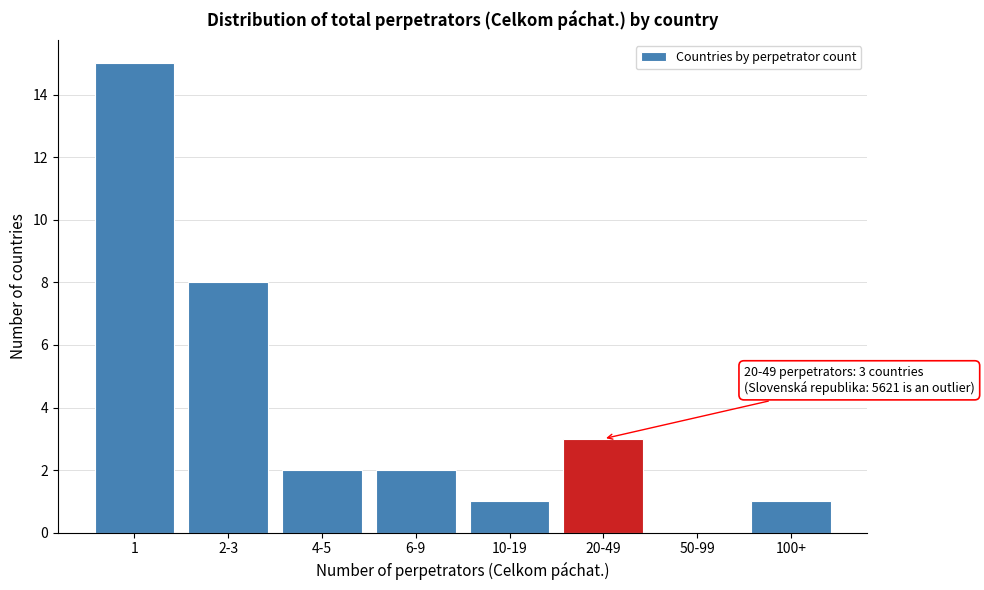

Reading left to right, what are all the values shown in this chart?

1=15	2-3=8	4-5=2	6-9=2	10-19=1	20-49=3	50-99=0	100+=1